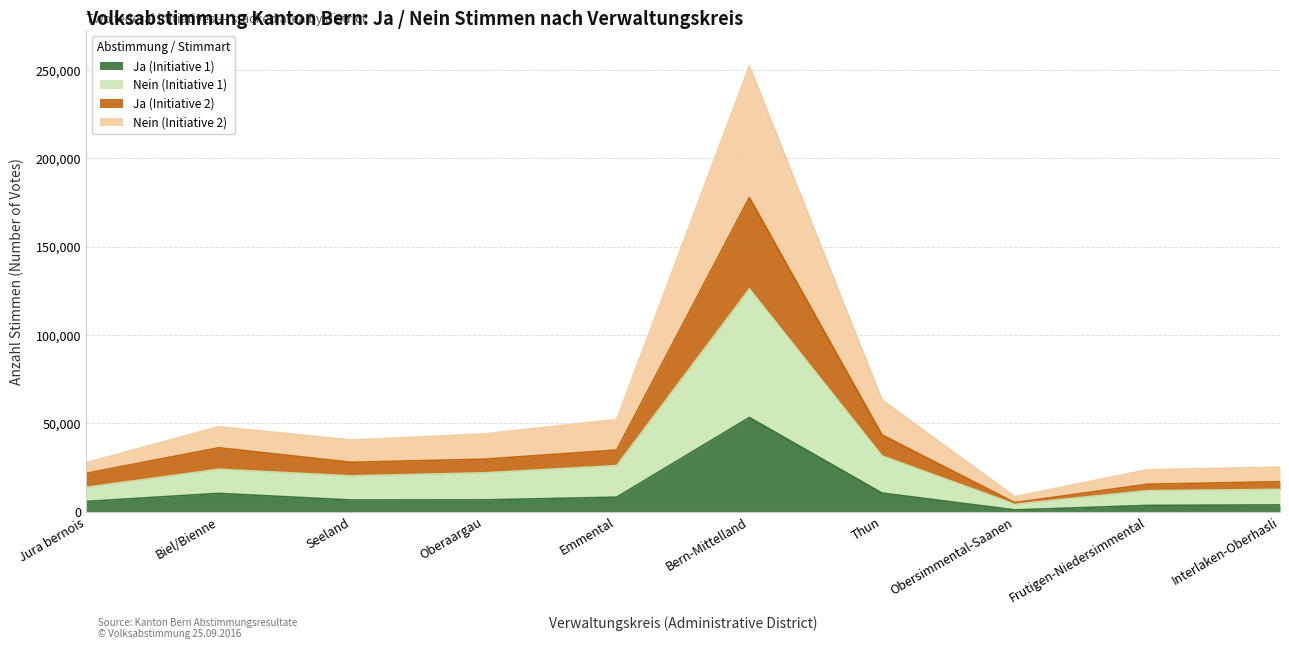

Reading right to left, transcribe all the data shown in this chart.

Ja (Initiative 1): Interlaken-Oberhasli=3744	Frutigen-Niedersimmental=3465	Obersimmental-Saanen=918	Thun=10455	Bern-Mittelland=53240	Emmental=8130	Oberaargau=6583	Seeland=6504	Biel/Bienne=10278	Jura bernois=5716
Nein (Initiative 1): Interlaken-Oberhasli=12550	Frutigen-Niedersimmental=11792	Obersimmental-Saanen=4189	Thun=31484	Bern-Mittelland=126066	Emmental=26015	Oberaargau=21916	Seeland=20199	Biel/Bienne=23947	Jura bernois=13712
Ja (Initiative 2): Interlaken-Oberhasli=16884	Frutigen-Niedersimmental=15427	Obersimmental-Saanen=5019	Thun=43394	Bern-Mittelland=177783	Emmental=34825	Oberaargau=29634	Seeland=27874	Biel/Bienne=36081	Jura bernois=21620
Nein (Initiative 2): Interlaken-Oberhasli=25137	Frutigen-Niedersimmental=23627	Obersimmental-Saanen=8417	Thun=63164	Bern-Mittelland=252304	Emmental=52118	Oberaargau=43905	Seeland=40488	Biel/Bienne=48022	Jura bernois=27614